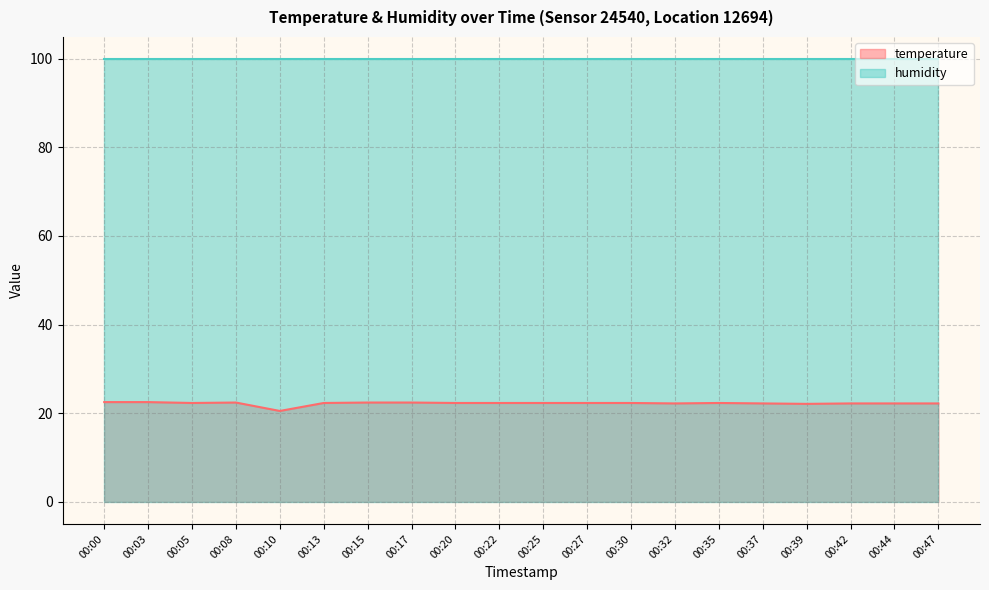

Does the chart display data point markers on the line(s)?

No